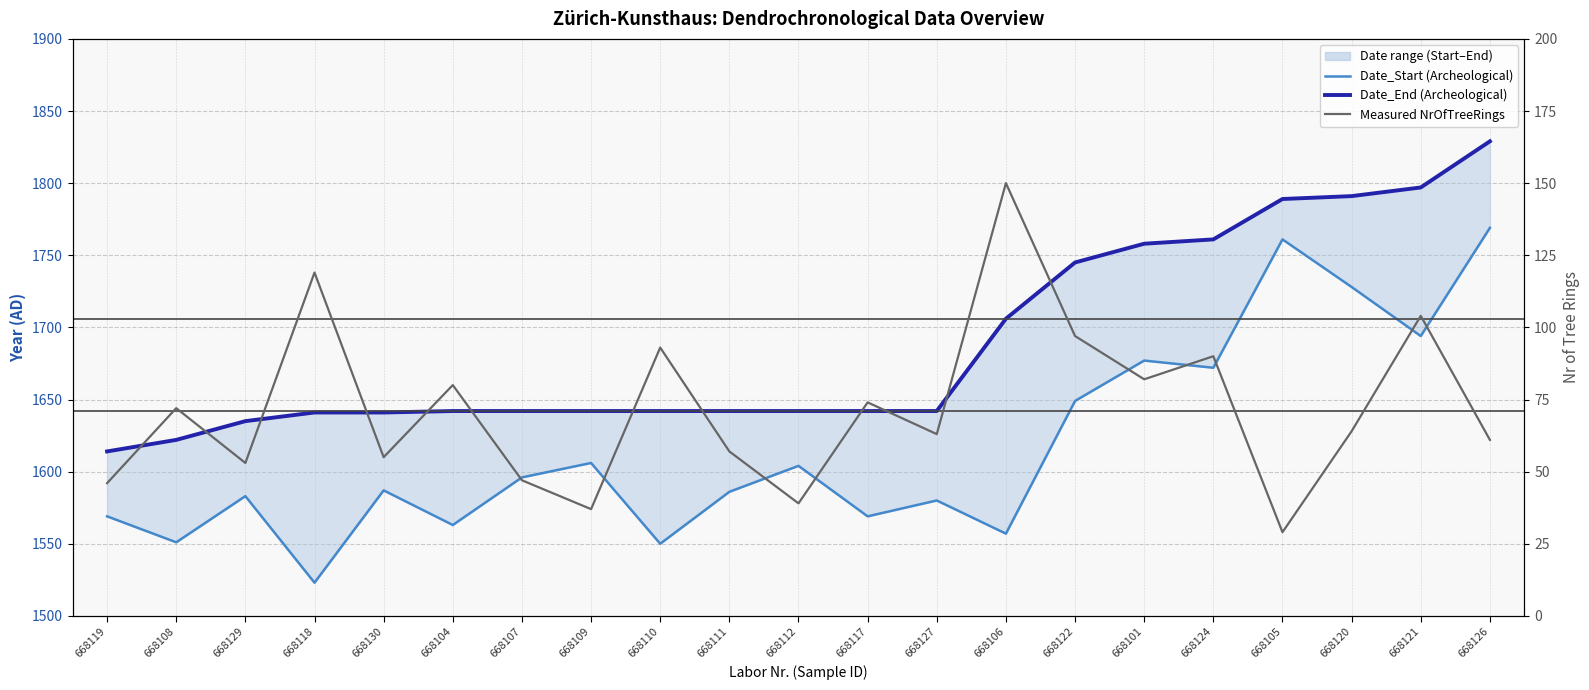

List the series in order of their peak value, highest first.

Date_End (Archeological), Date_Start (Archeological), Measured NrOfTreeRings